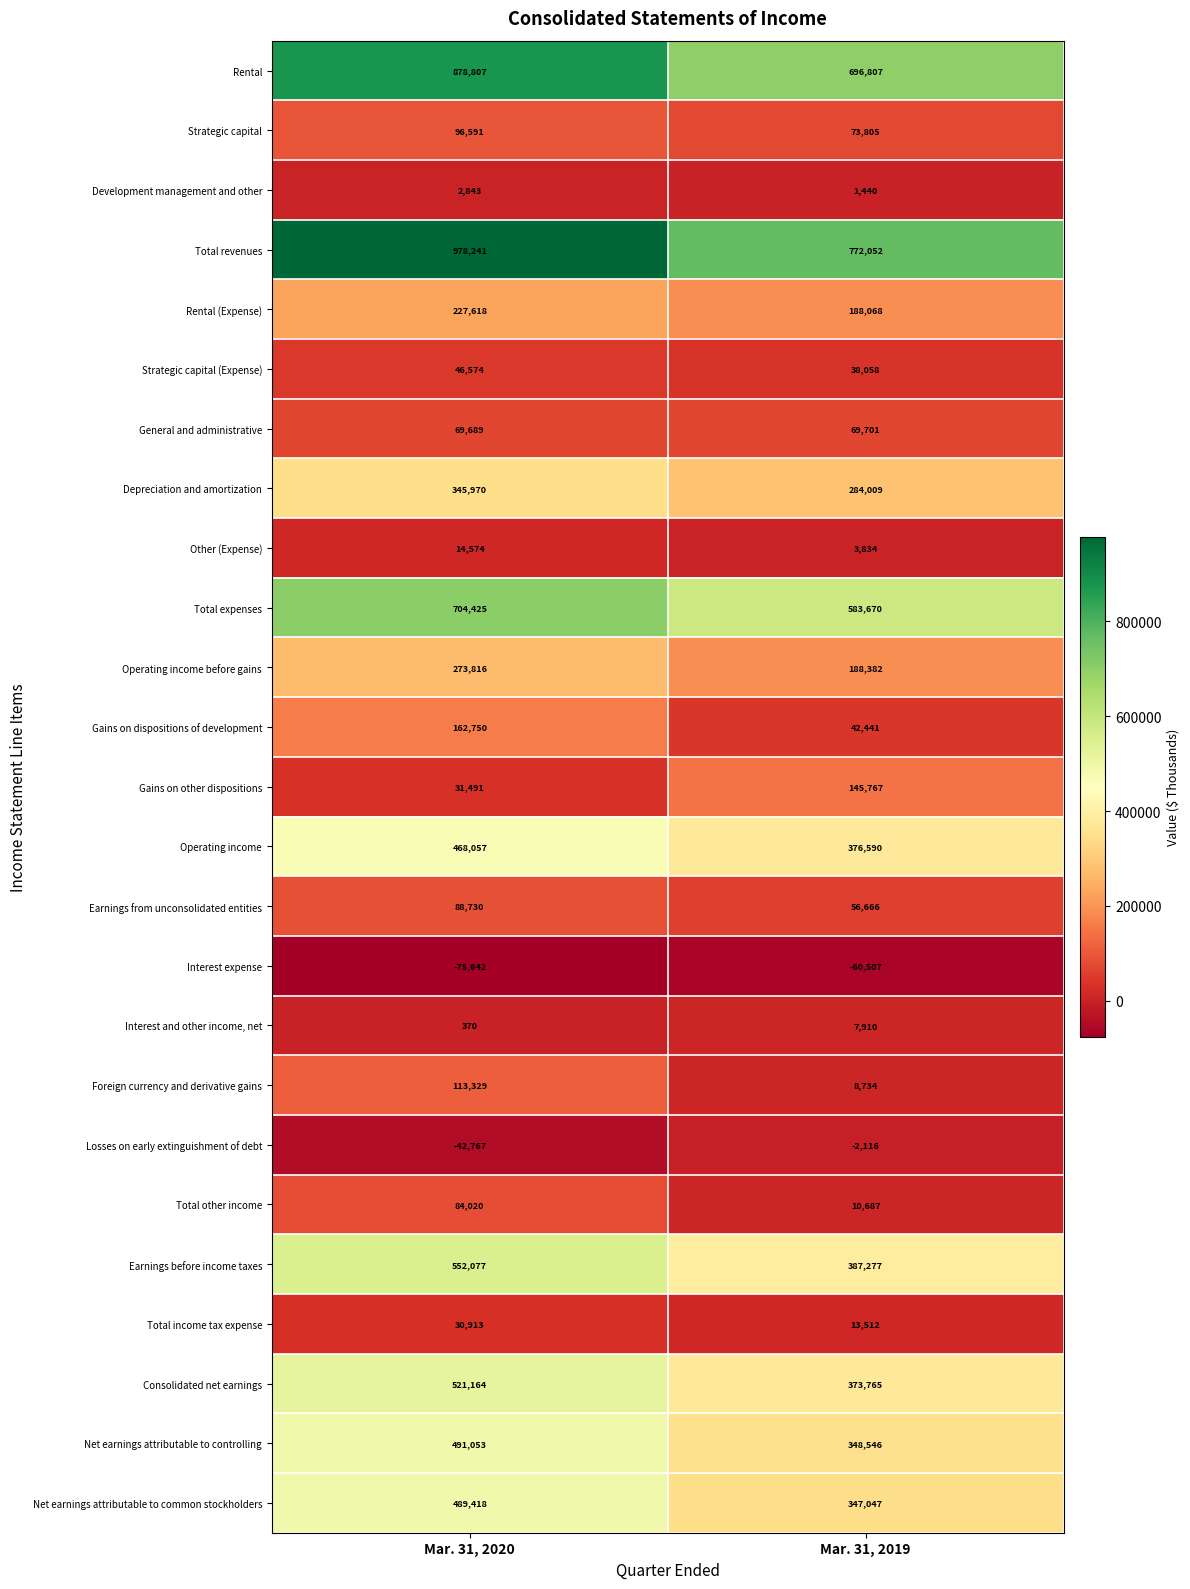

At which label does Total income tax expense reach its peak?

Mar. 31, 2020